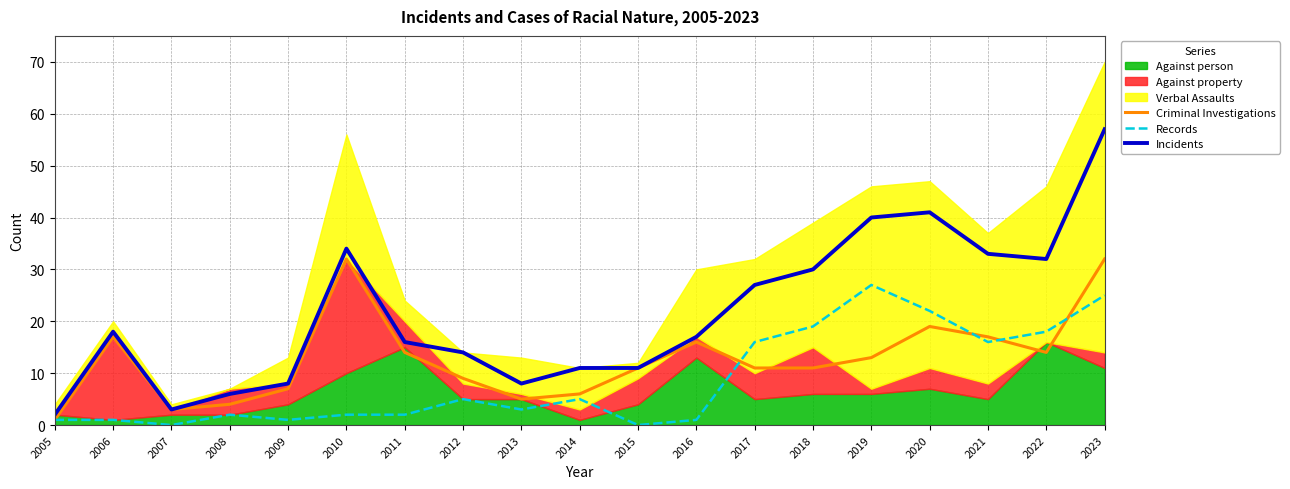

Is the value of Criminal Investigations at 2007 greater than the value of Incidents at 2007?

No